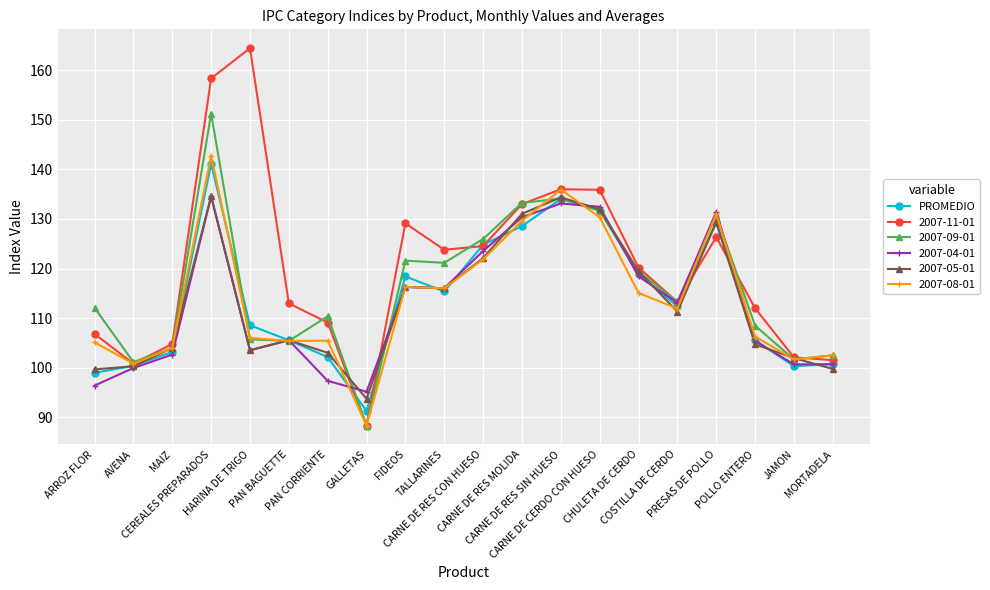

How many categories are shown in the chart?

20